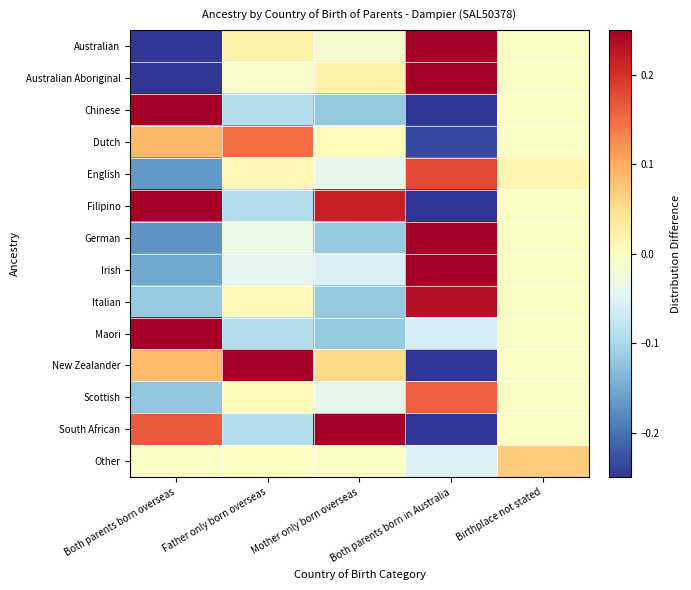

Reading left to right, extract all data points from this chart.

Australian: Both parents born overseas=-0.4	Father only born overseas=0.0	Mother only born overseas=-0.0	Both parents born in Australia=0.4	Birthplace not stated=-0.0
Australian Aboriginal: Both parents born overseas=-0.4	Father only born overseas=-0.0	Mother only born overseas=0.0	Both parents born in Australia=0.4	Birthplace not stated=-0.0
Chinese: Both parents born overseas=0.6	Father only born overseas=-0.1	Mother only born overseas=-0.1	Both parents born in Australia=-0.4	Birthplace not stated=-0.0
Dutch: Both parents born overseas=0.1	Father only born overseas=0.1	Mother only born overseas=0.0	Both parents born in Australia=-0.2	Birthplace not stated=-0.0
English: Both parents born overseas=-0.2	Father only born overseas=0.0	Mother only born overseas=-0.0	Both parents born in Australia=0.2	Birthplace not stated=0.0
Filipino: Both parents born overseas=0.3	Father only born overseas=-0.1	Mother only born overseas=0.2	Both parents born in Australia=-0.4	Birthplace not stated=-0.0
German: Both parents born overseas=-0.2	Father only born overseas=-0.0	Mother only born overseas=-0.1	Both parents born in Australia=0.3	Birthplace not stated=-0.0
Irish: Both parents born overseas=-0.2	Father only born overseas=-0.0	Mother only born overseas=-0.1	Both parents born in Australia=0.3	Birthplace not stated=-0.0
Italian: Both parents born overseas=-0.1	Father only born overseas=0.0	Mother only born overseas=-0.1	Both parents born in Australia=0.2	Birthplace not stated=-0.0
Maori: Both parents born overseas=0.3	Father only born overseas=-0.1	Mother only born overseas=-0.1	Both parents born in Australia=-0.1	Birthplace not stated=-0.0
New Zealander: Both parents born overseas=0.1	Father only born overseas=0.3	Mother only born overseas=0.1	Both parents born in Australia=-0.4	Birthplace not stated=-0.0
Scottish: Both parents born overseas=-0.1	Father only born overseas=0.0	Mother only born overseas=-0.0	Both parents born in Australia=0.2	Birthplace not stated=-0.0
South African: Both parents born overseas=0.2	Father only born overseas=-0.1	Mother only born overseas=0.3	Both parents born in Australia=-0.4	Birthplace not stated=-0.0
Other: Both parents born overseas=-0.0	Father only born overseas=-0.0	Mother only born overseas=-0.0	Both parents born in Australia=-0.1	Birthplace not stated=0.1